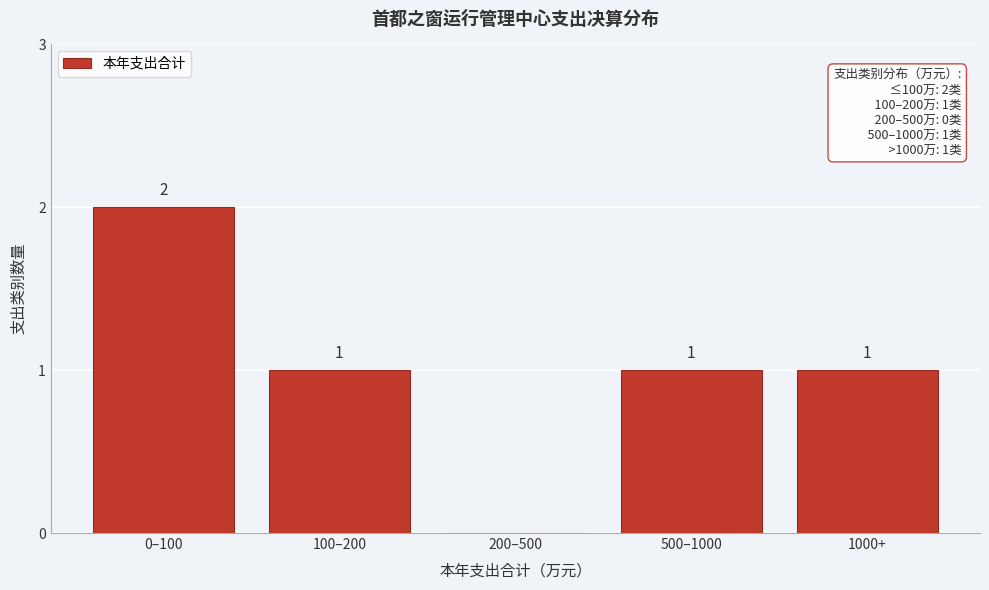

Reading left to right, what are all the values shown in this chart?

0–100=2	100–200=1	200–500=0	500–1000=1	1000+=1